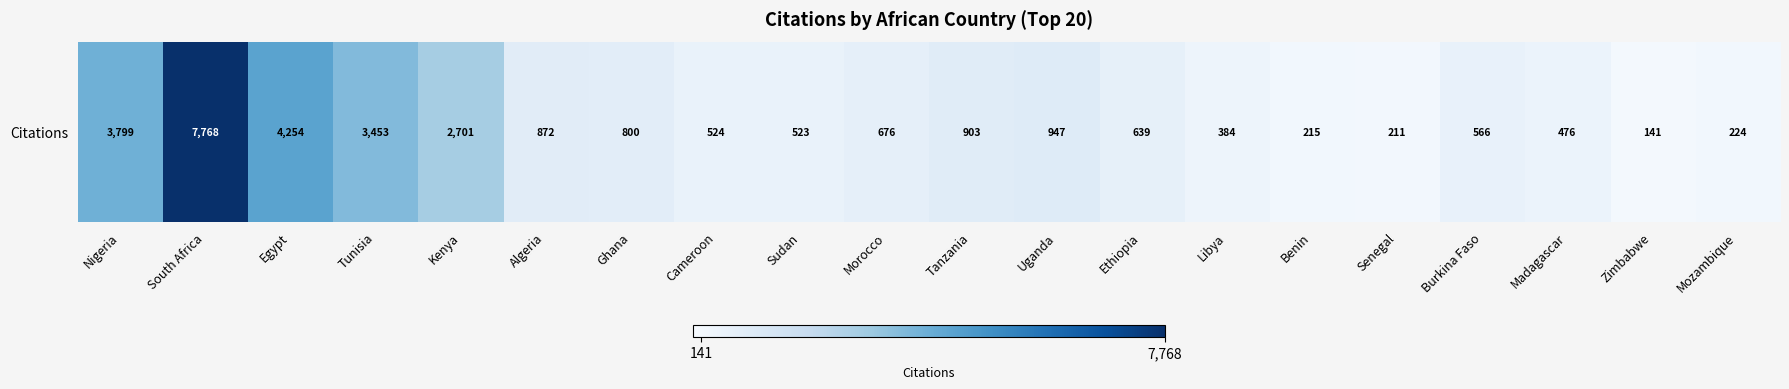

Which has a higher value, Madagascar or Cameroon?

Cameroon